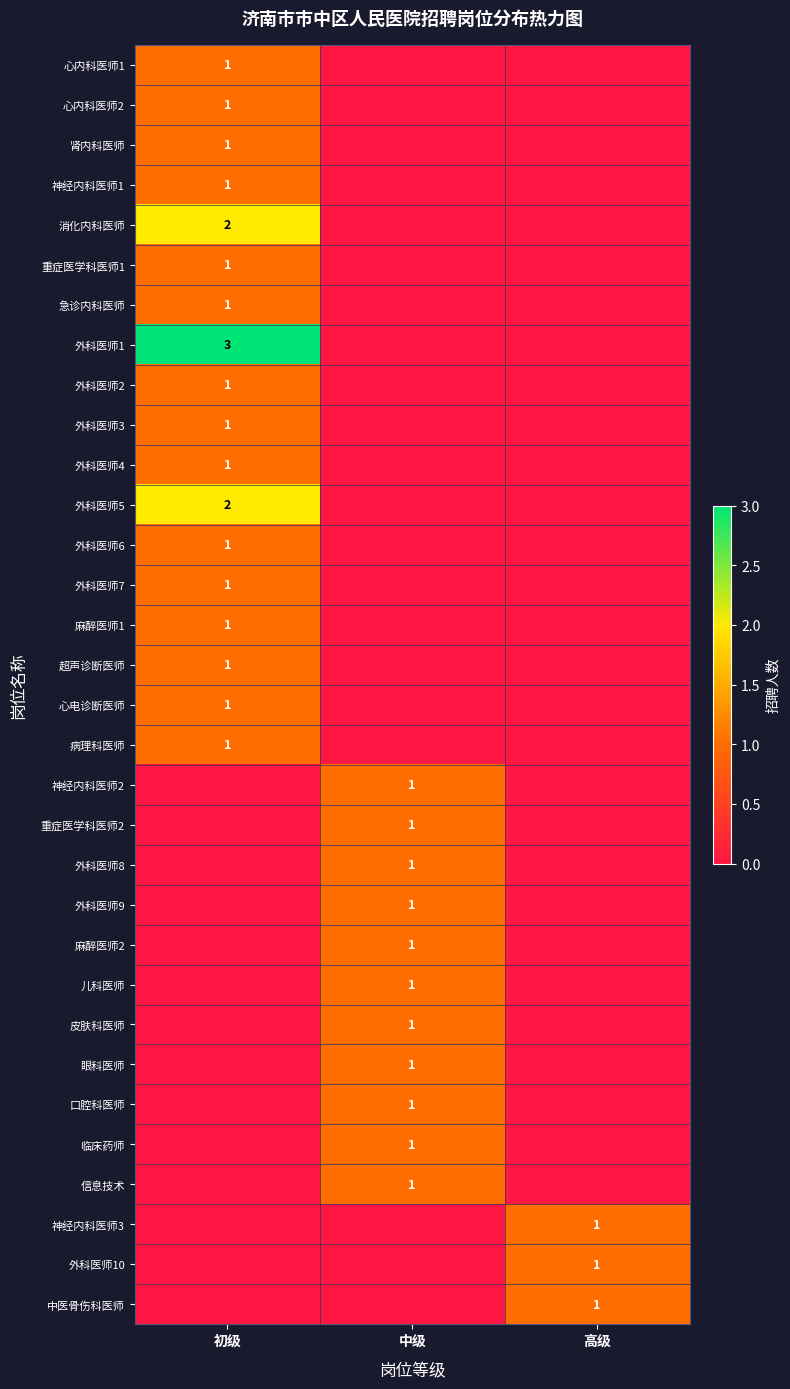

True or false: 重症医学科医师2 has a value of 1 at 中级.

True